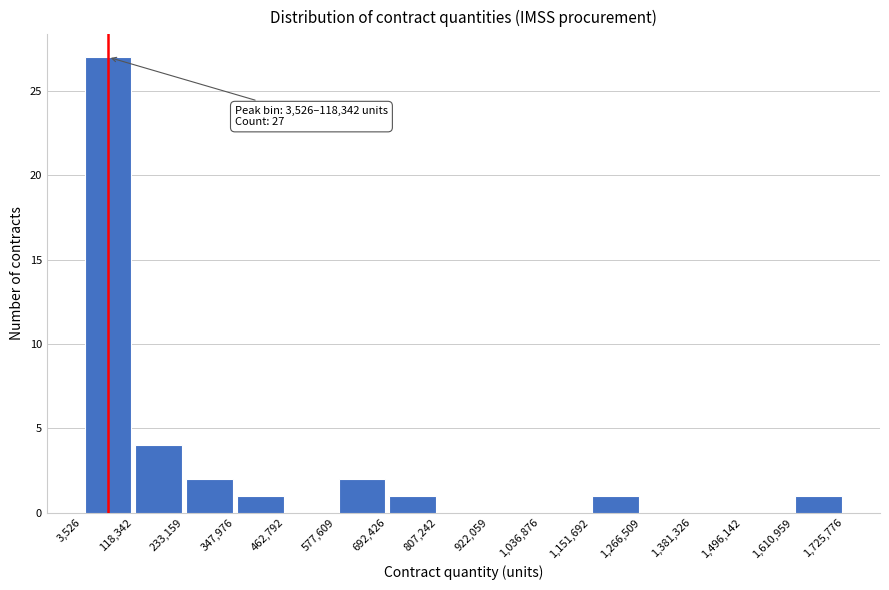

Over which range of the x-axis is the bar tallest?

3,526 to 118,342